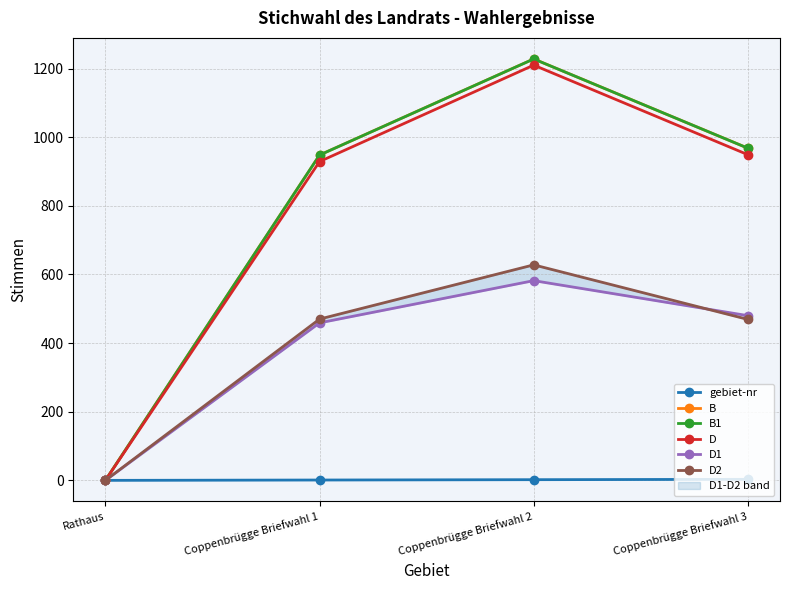

At which label is D closest to 605?

Coppenbrügge Briefwahl 1